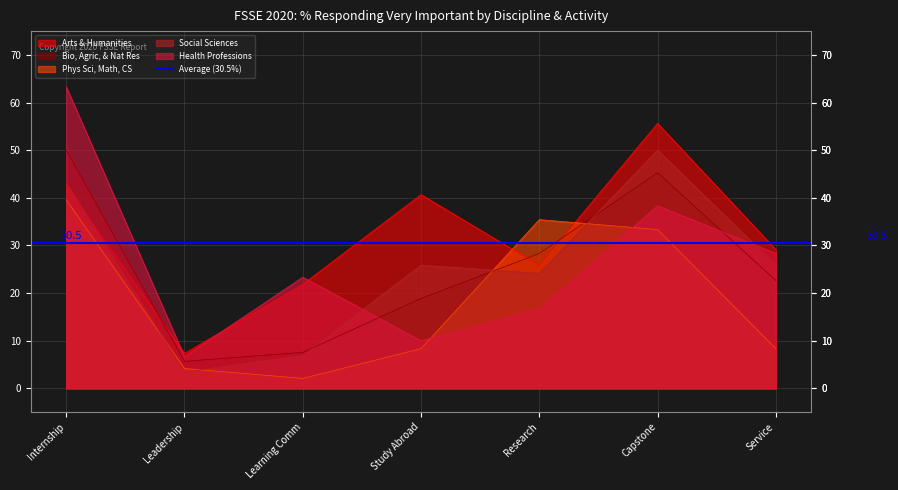

True or false: Social Sciences has more than 2 points higher than both neighbors.

False